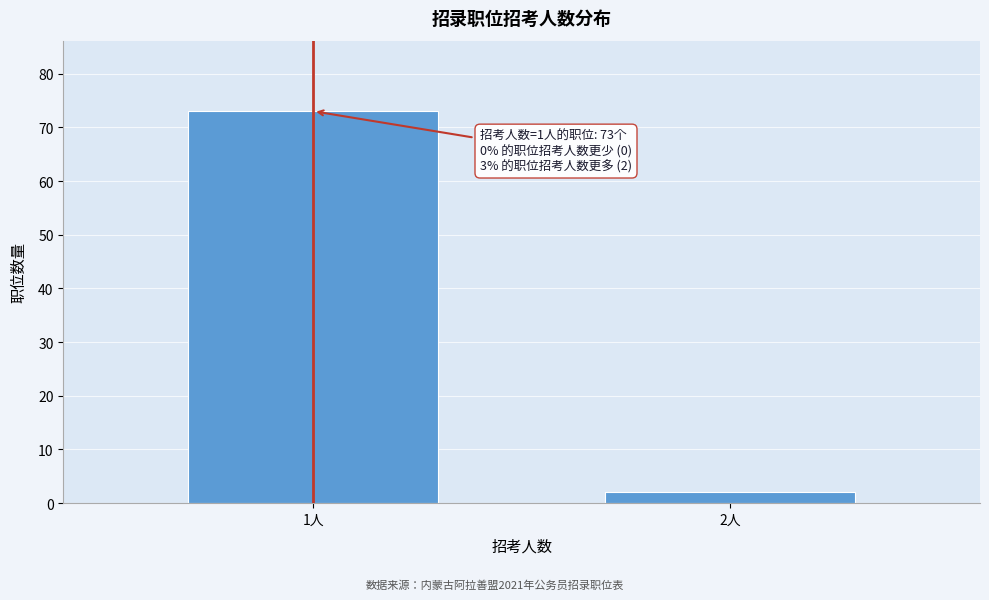

Reading right to left, list all the values displayed in this chart.

2人=2	1人=73